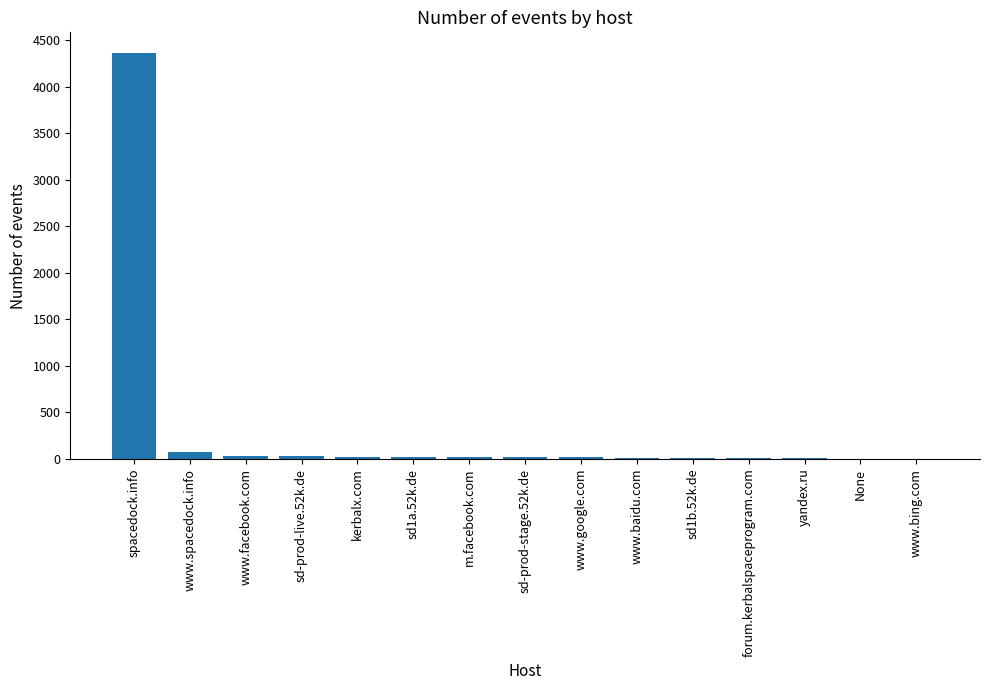

Which label corresponds to the smallest value in the chart?

www.bing.com